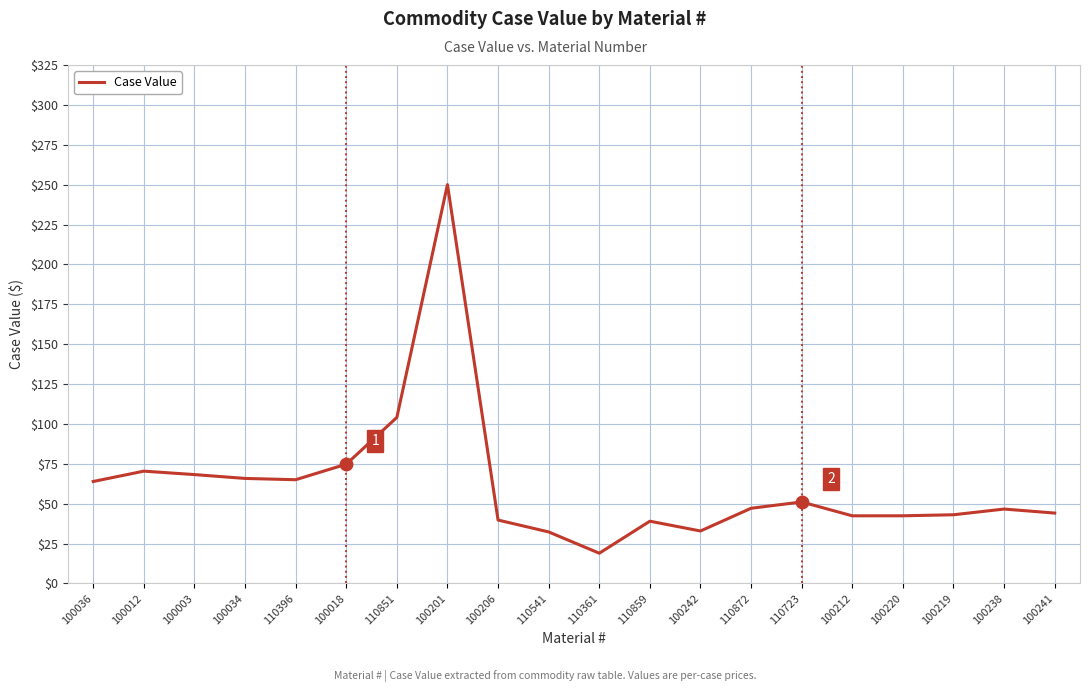

What is the ratio of the value at 110851 to the value at 100241?

2.4